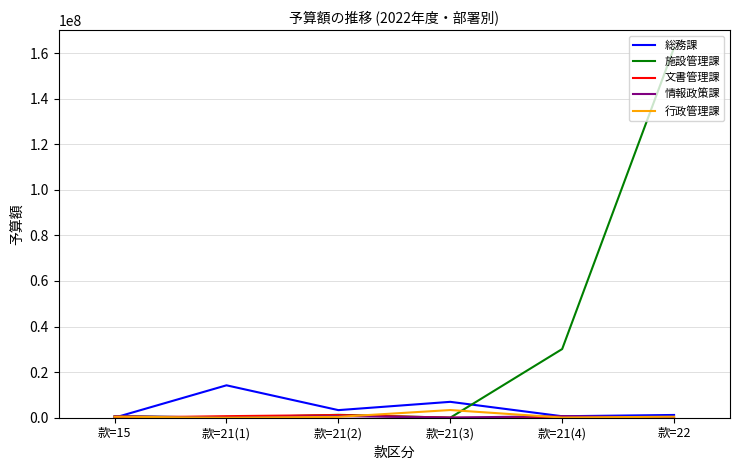

Which series changed the most between 款=15 and 款=22?

施設管理課